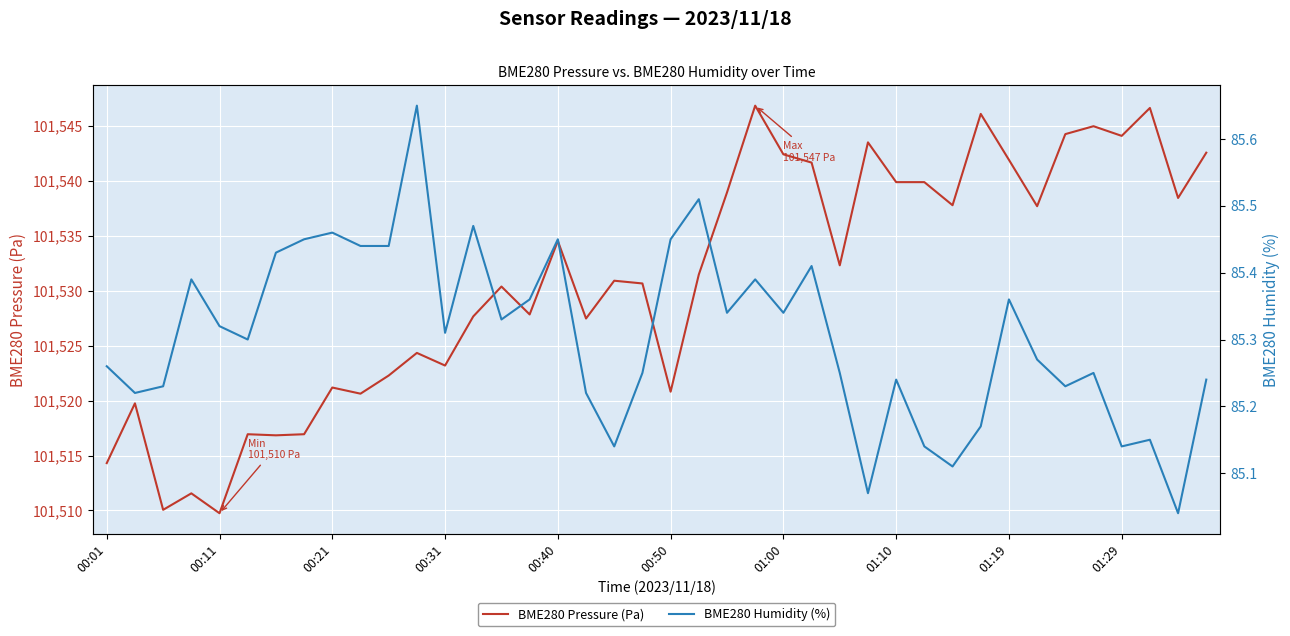

Is it true that BME280 Pressure (Pa) equals 101521.2 at 00:21?

True